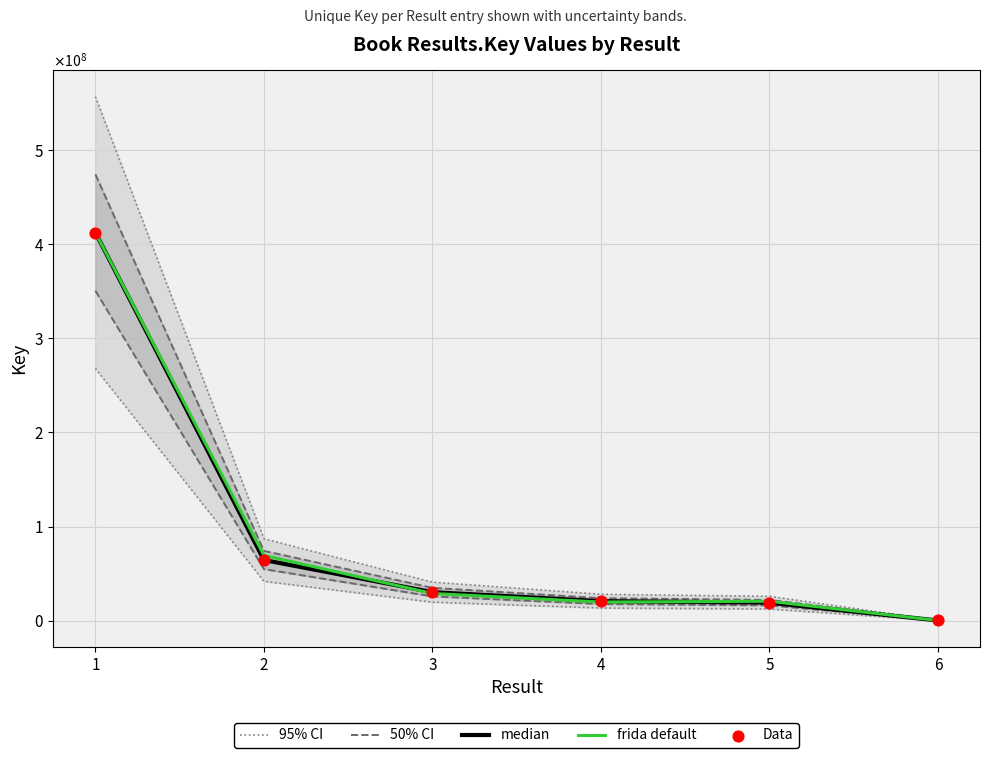

Which series reaches the minimum Y coordinate?

median